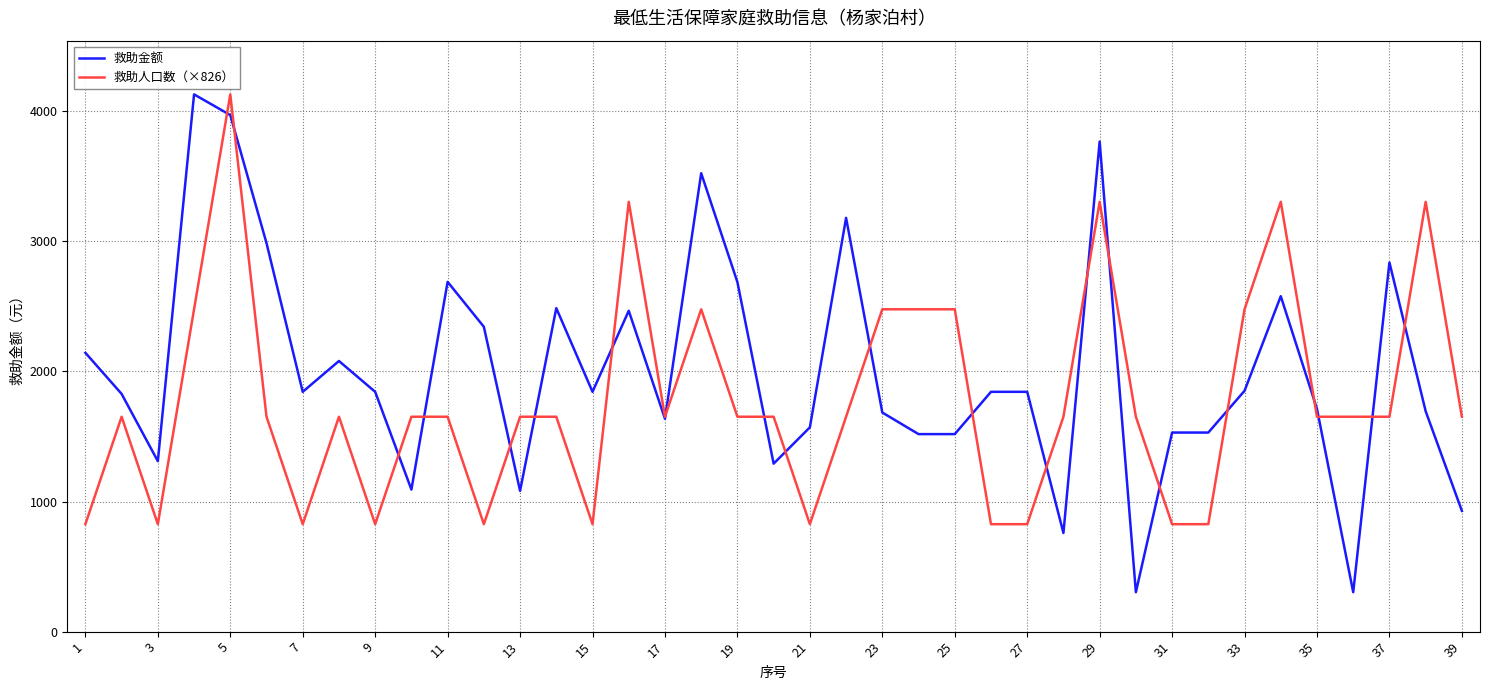

Which series has the largest total across all categories?

救助金额